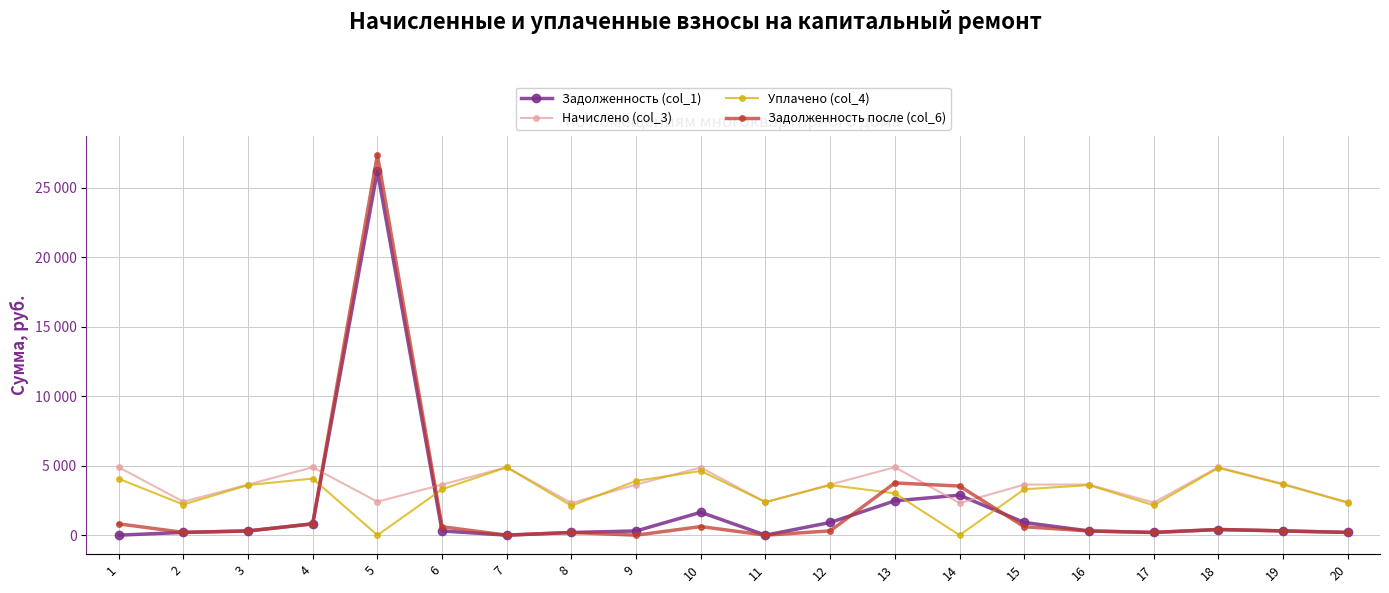

At which category does the chart reach its minimum across all series?

1